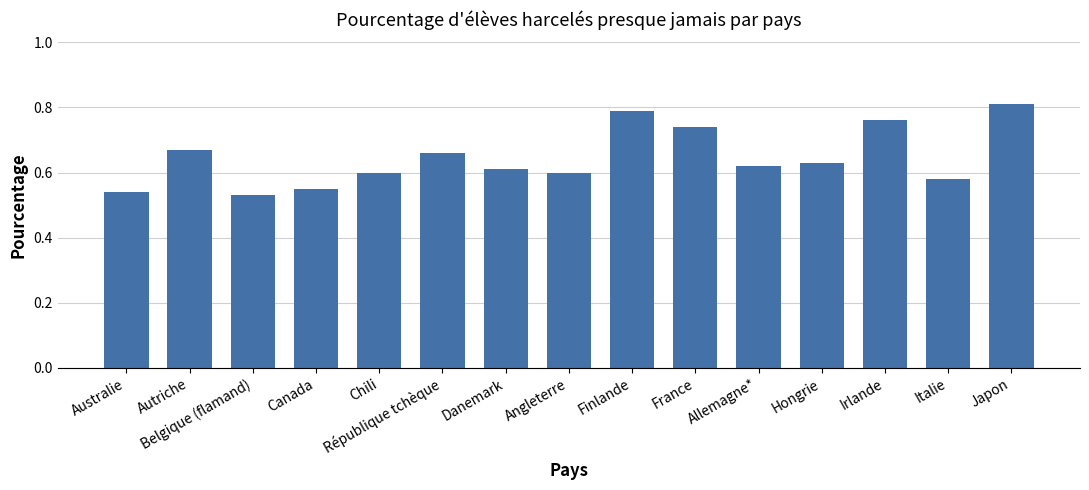

What is the sum of all values?

9.7